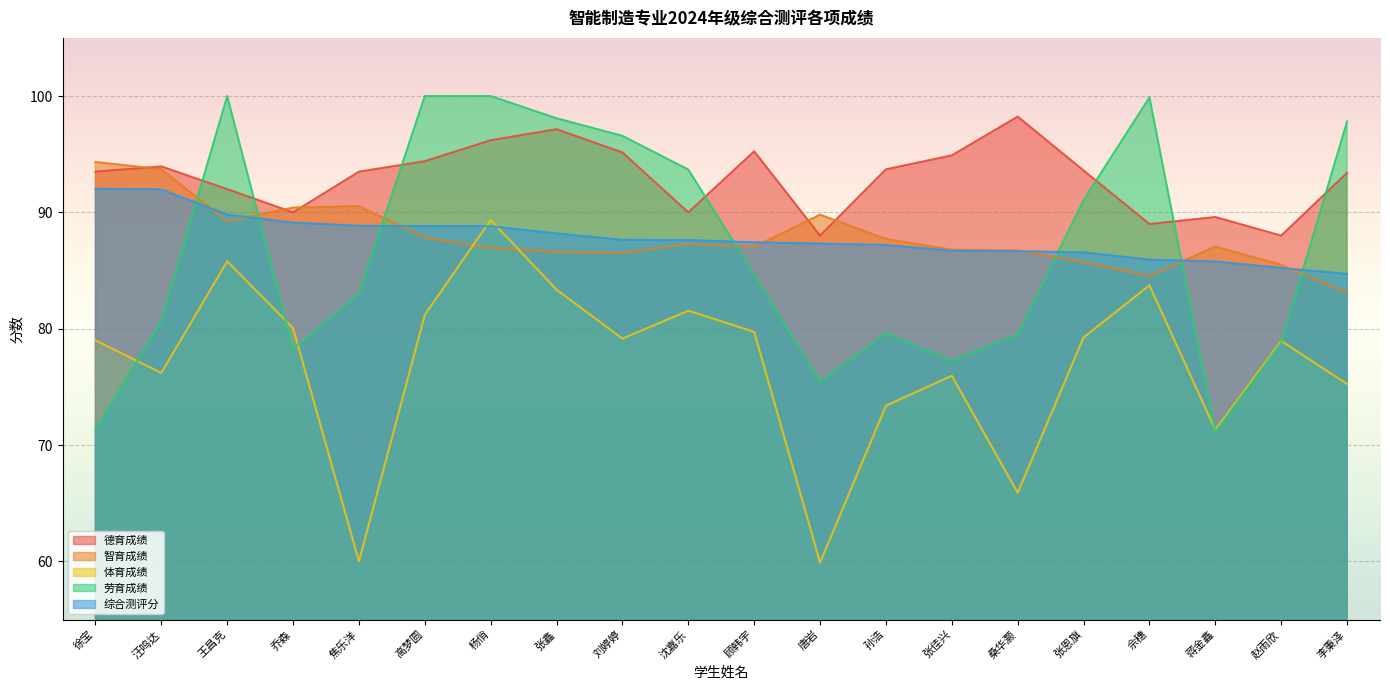

Does the chart display data point markers on the line(s)?

No